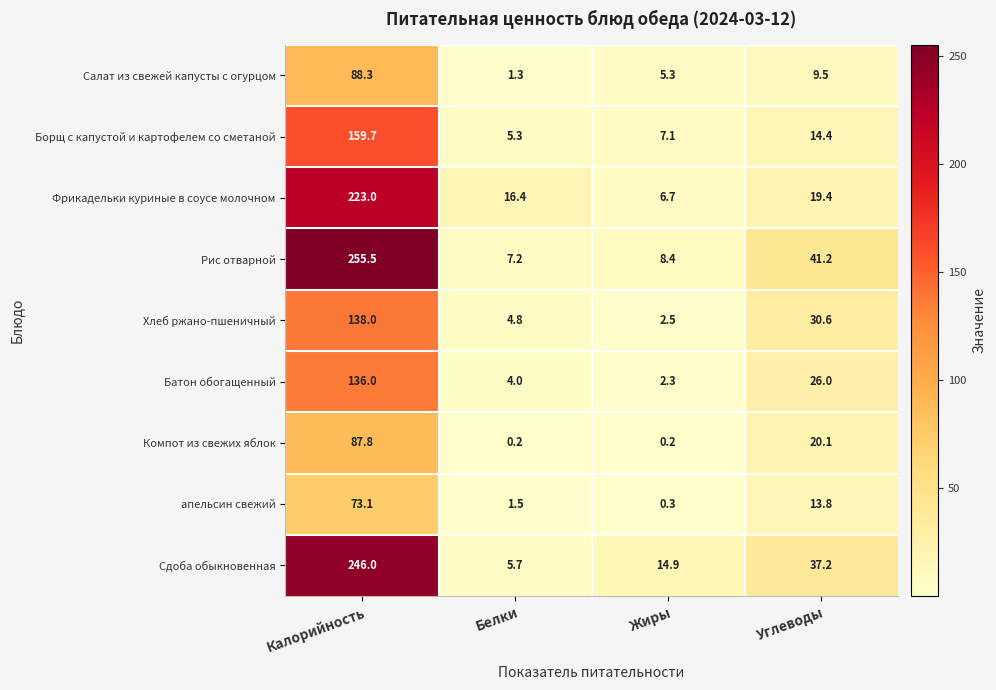

Where does the Салат из свежей капусты с огурцом series first go above 9?

Калорийность